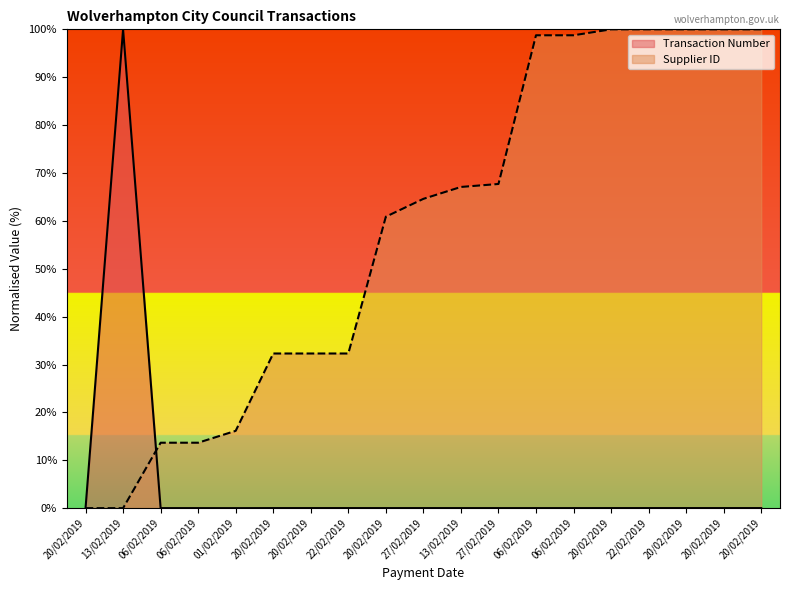

At which category is the sum across all series the highest?

22/02/2019